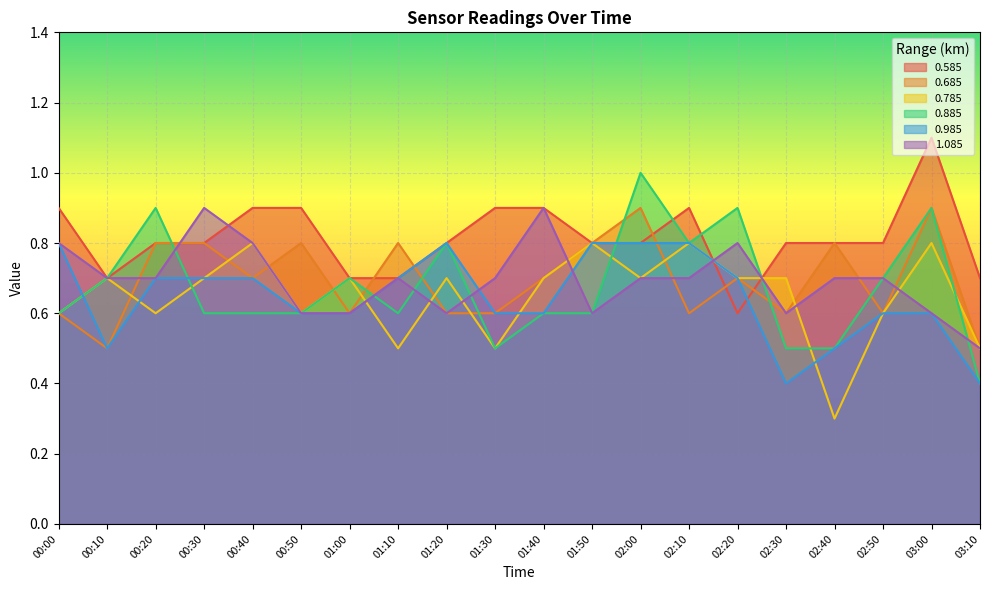

Between which two adjacent categories do 1.085 and 0.685 first intersect?

00:10 and 00:20